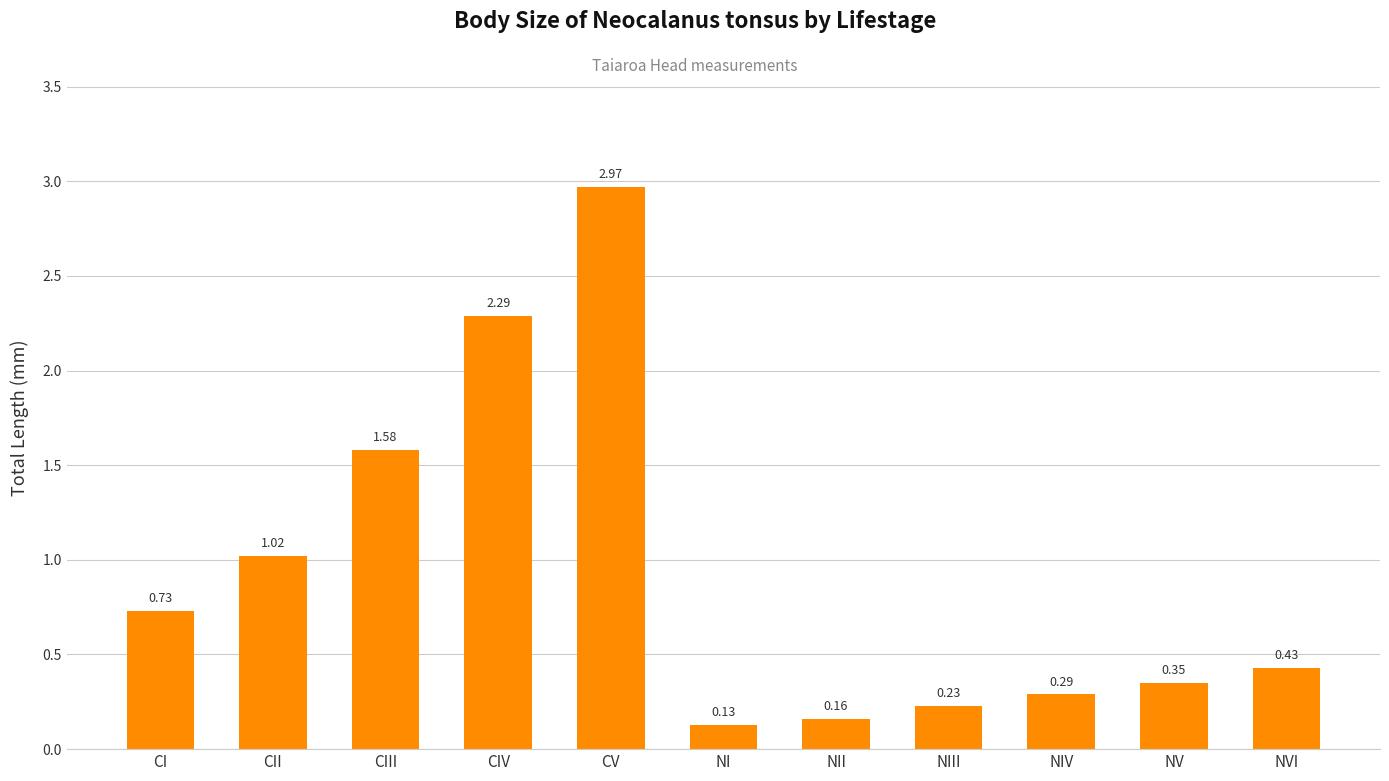

What is the sum of all values?

10.2